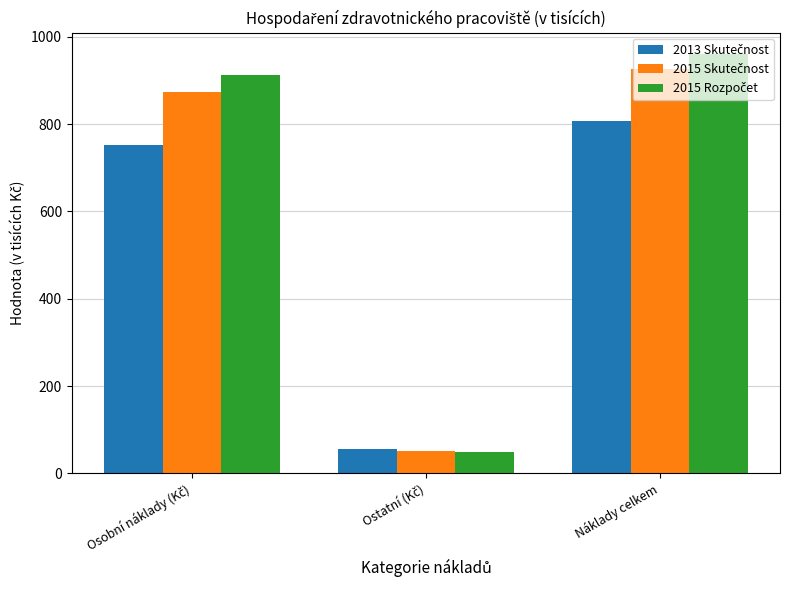

What is the minimum value shown in the chart?

48.1